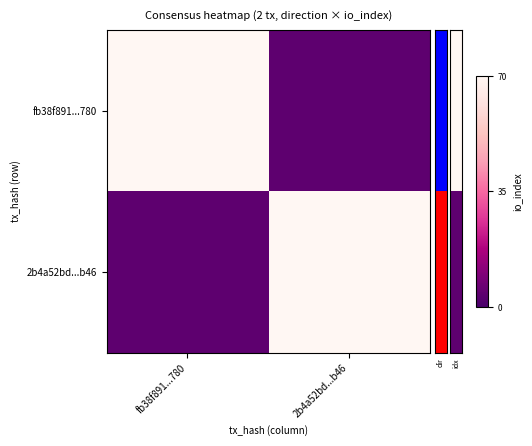

Which series changed the most between fb38f891...780 and 2b4a52bd...b46?

fb38f891...780